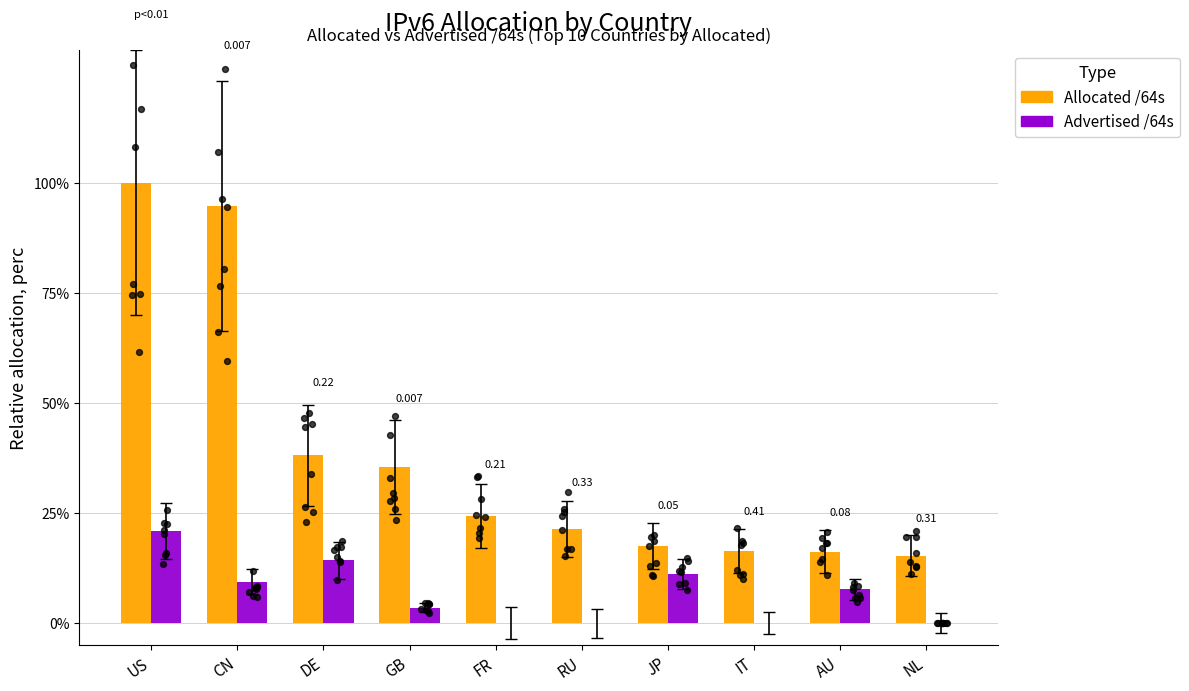

Which series has the largest total across all categories?

Allocated /64s